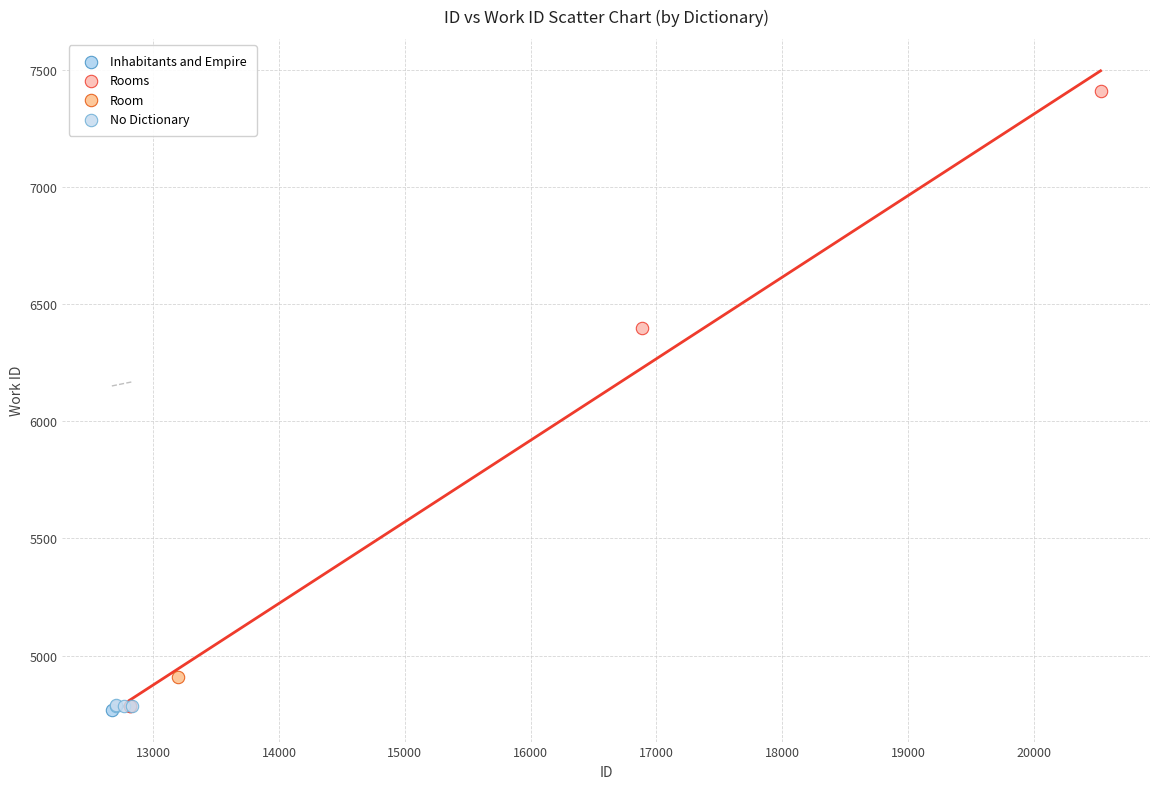

Which series contains the highest Y value?

Rooms